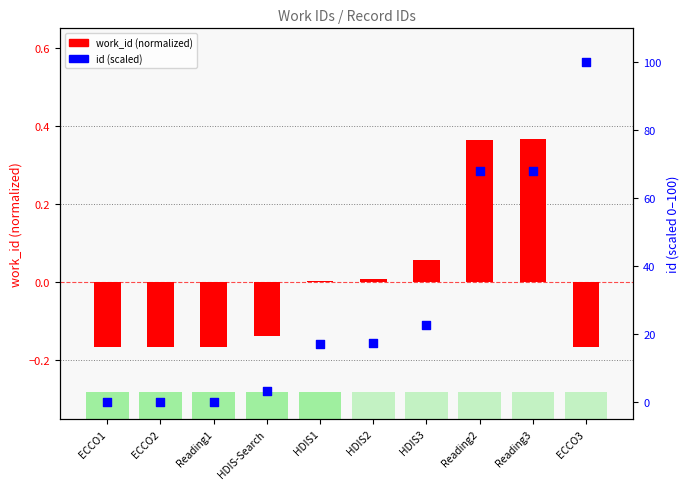

Which series has the widest spread of Y values?

id (percentile scaled)